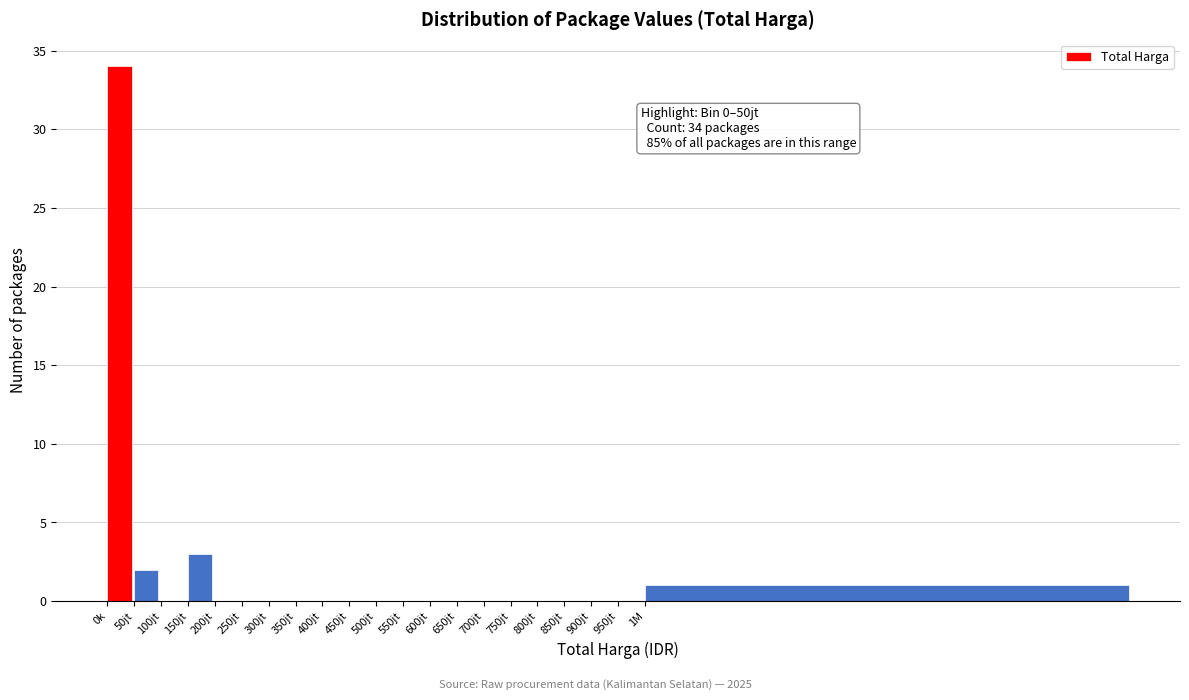

Reading left to right, list all the values displayed in this chart.

0k=34	50jt=2	100jt=0	150jt=3	200jt=0	250jt=0	300jt=0	350jt=0	400jt=0	450jt=0	500jt=0	550jt=0	600jt=0	650jt=0	700jt=0	750jt=0	800jt=0	850jt=0	900jt=0	950jt=0	1M=1